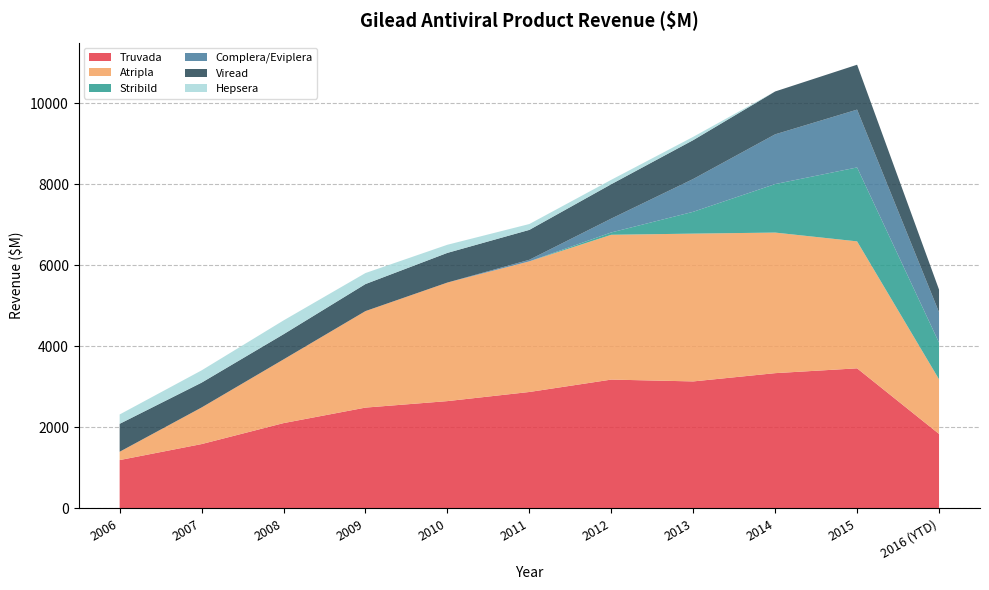

Reading left to right, transcribe all the data shown in this chart.

Truvada: 2006=1194.3	2007=1589.2	2008=2106.7	2009=2489.7	2010=2649.9	2011=2875.1	2012=3181.1	2013=3136.0	2014=3340.0	2015=3459.0	2016 (YTD)=1840.0
Atripla: 2006=205.7	2007=903.4	2008=1572.5	2009=2382.1	2010=2926.6	2011=3224.5	2012=3574.5	2013=3648.0	2014=3470.0	2015=3134.0	2016 (YTD)=1348.0
Stribild: 2006=0.0	2007=0.0	2008=0.0	2009=0.0	2010=0.0	2011=0.0	2012=57.5	2013=539.0	2014=1197.0	2015=1825.0	2016 (YTD)=906.0
Complera/Eviplera: 2006=0.0	2007=0.0	2008=0.0	2009=0.0	2010=0.0	2011=38.7	2012=342.2	2013=810.0	2014=1228.0	2015=1427.0	2016 (YTD)=749.0
Viread: 2006=689.4	2007=613.2	2008=621.2	2009=667.5	2010=732.2	2011=737.9	2012=849.0	2013=959.0	2014=1058.0	2015=1108.0	2016 (YTD)=559.0
Hepsera: 2006=230.5	2007=302.7	2008=341.0	2009=271.6	2010=200.6	2011=144.7	2012=108.3	2013=81.1	2014=0.0	2015=0.0	2016 (YTD)=0.0